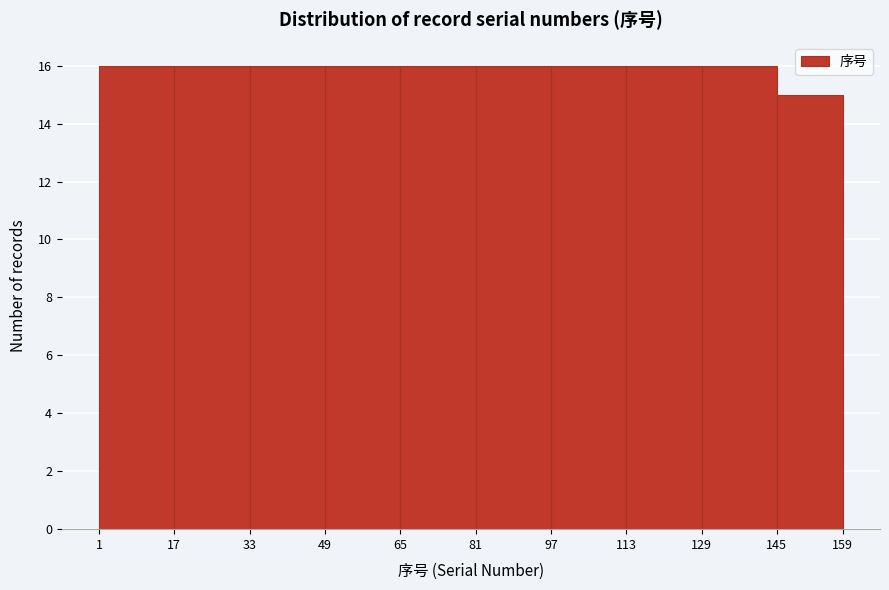

Reading left to right, list every bar in this chart as the range it spans on the x-axis followed by its height. The values are not printed on the chart, so give them approximately, as read against the axis.

1 to 17: 16
17 to 33: 16
33 to 49: 16
49 to 65: 16
65 to 81: 16
81 to 97: 16
97 to 113: 16
113 to 129: 16
129 to 145: 16
145 to 159: 15